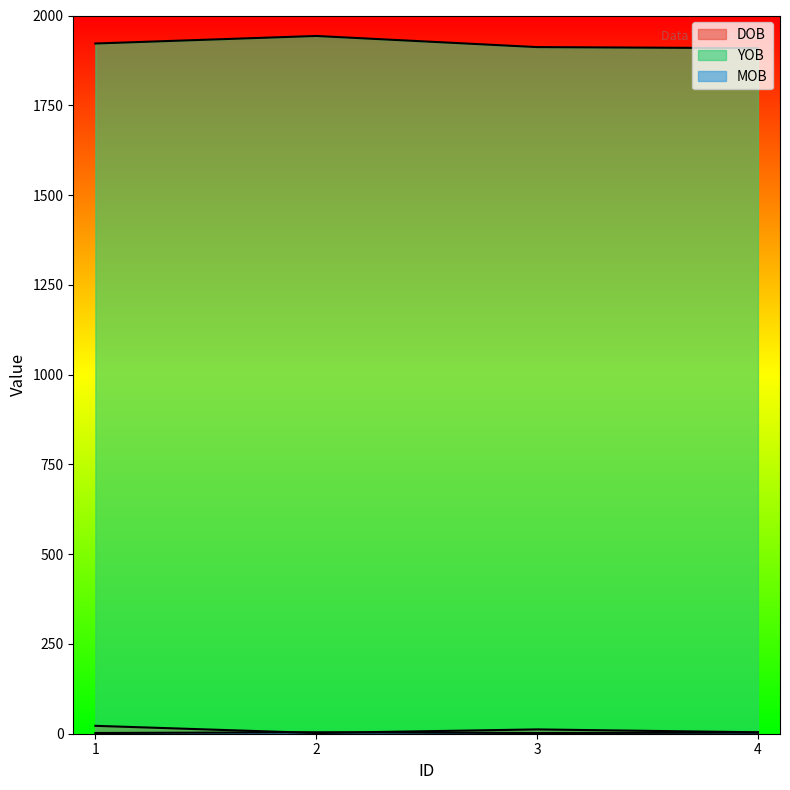

What are all the series names shown in the legend?

DOB, YOB, MOB